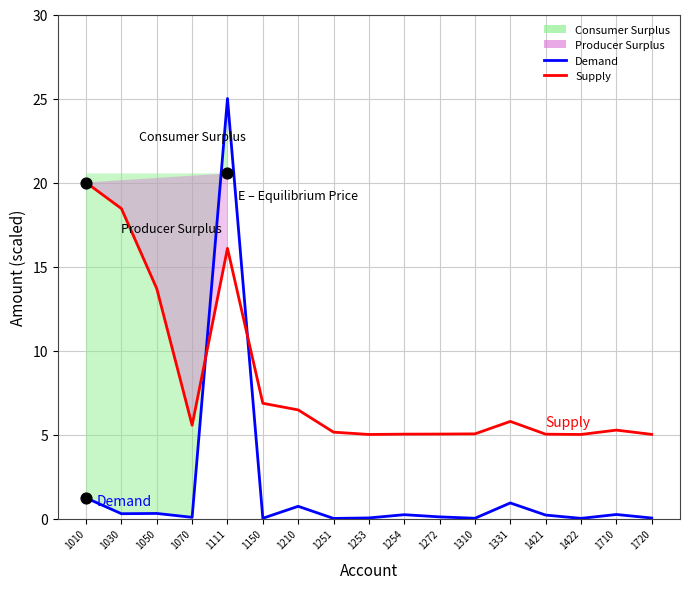

Is the value of Demand at 1010 greater than the value of Supply at 1210?

No